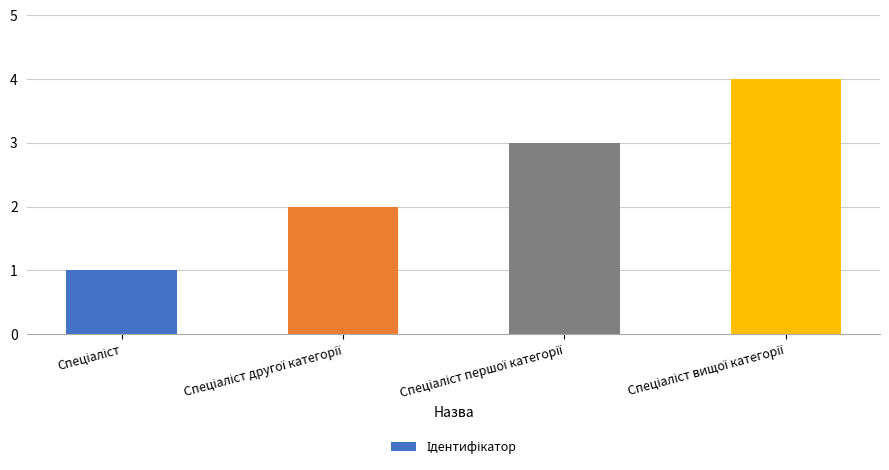

What is the maximum value shown in the chart?

4